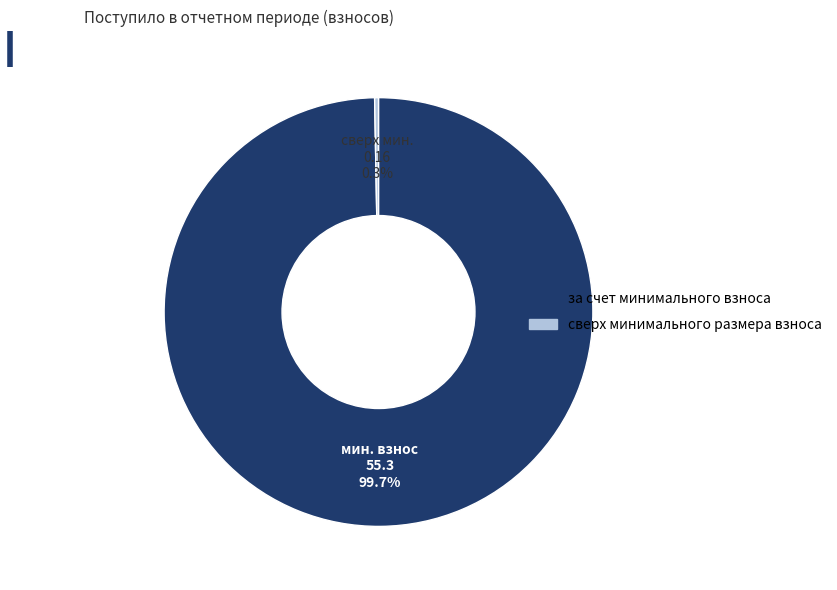

Combined, do сверх минимального размера взноса and за счет минимального взноса account for over 50%?

Yes